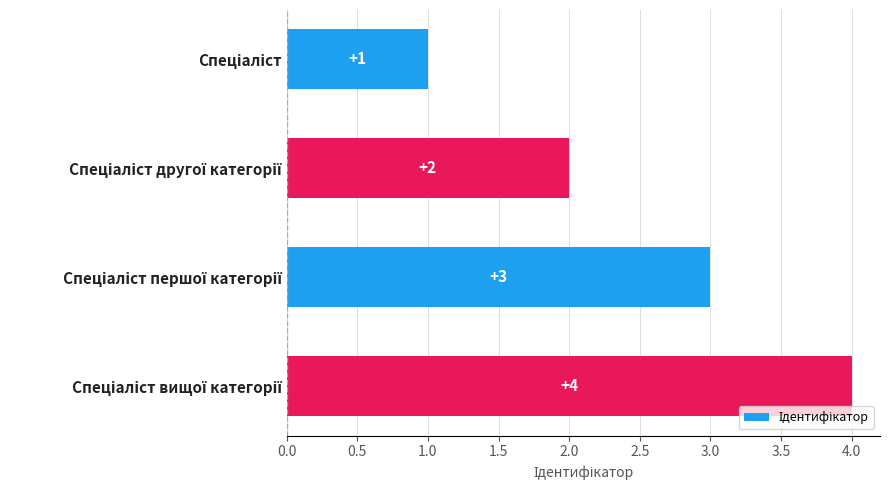

What is the value of the 2nd bar from the top?

2